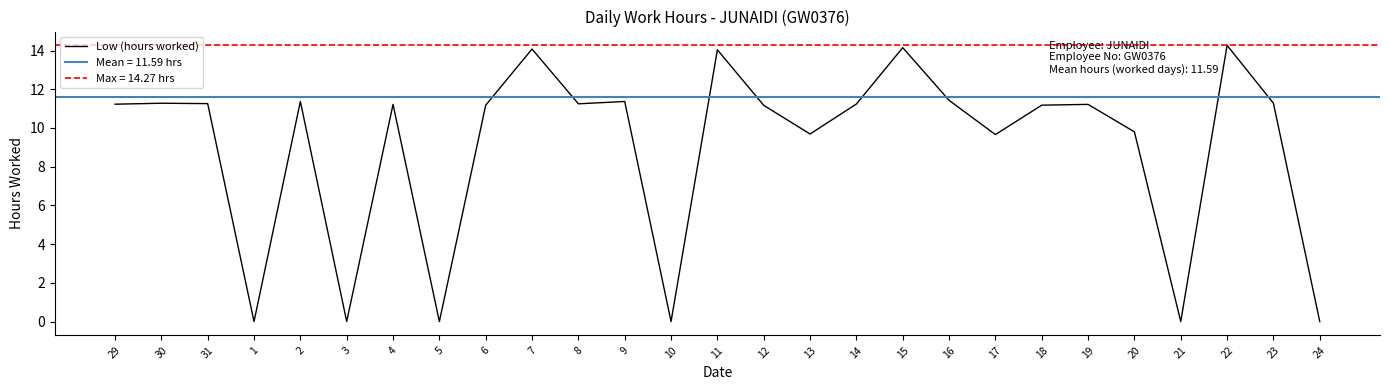

Reading left to right, transcribe all the data shown in this chart.

29=11.2	30=11.3	31=11.3	1=0.0	2=11.4	3=0.0	4=11.2	5=0.0	6=11.2	7=14.1	8=11.2	9=11.4	10=0.0	11=14.0	12=11.2	13=9.7	14=11.2	15=14.2	16=11.4	17=9.7	18=11.2	19=11.2	20=9.8	21=0.0	22=14.3	23=11.3	24=0.0